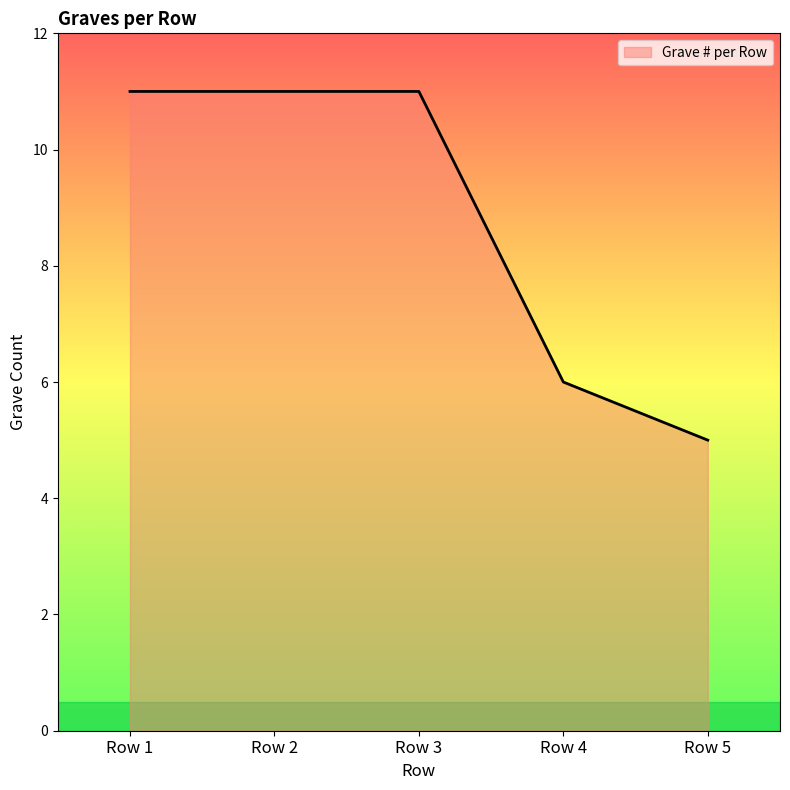

What value does the data have at Row 2?

11